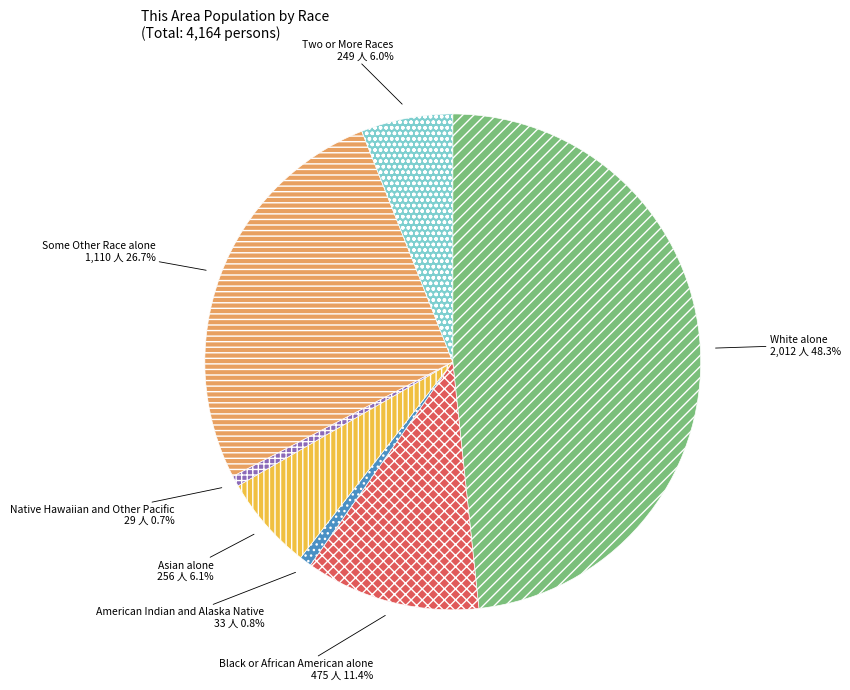

To the nearest percent, what is the difference between the largest and smallest slice percentages?

48%